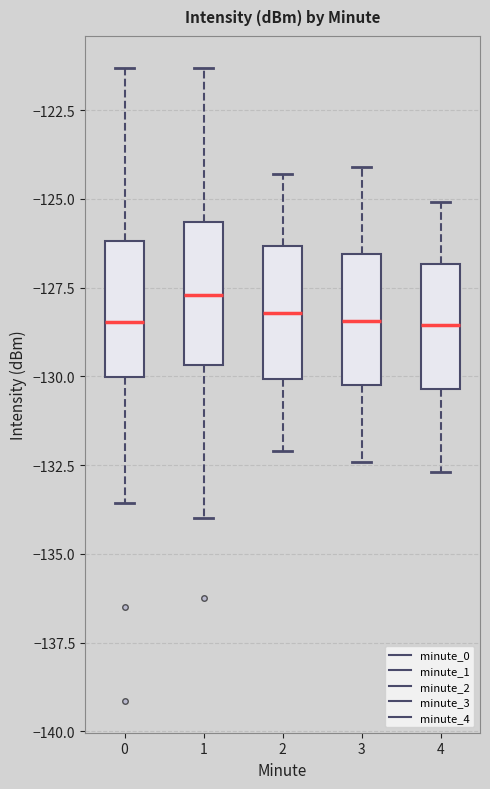

Where does the lower whisker of the box at x = 1 end on the y-axis? The values are not printed on the chart, so give them approximately, as read against the axis.

-134.0